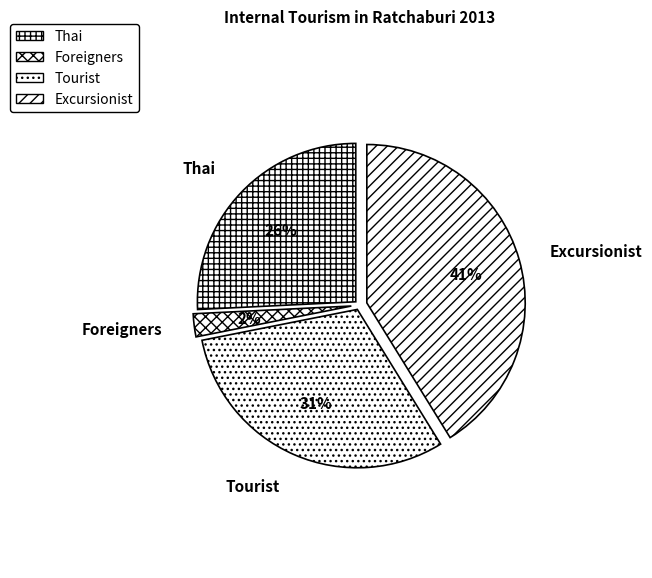

Count the number of slices in the pie.

4